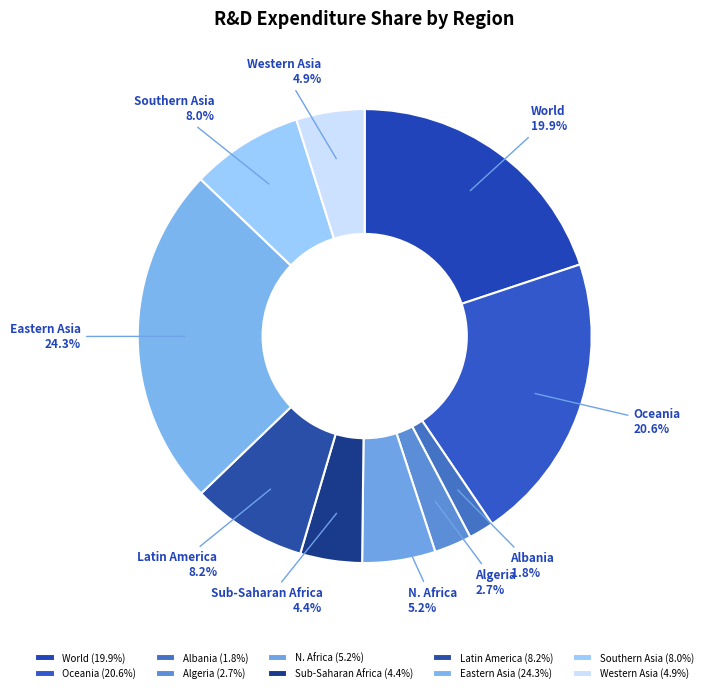

Approximately how many times larger is the value at World compared to Southern Asia?

2.5